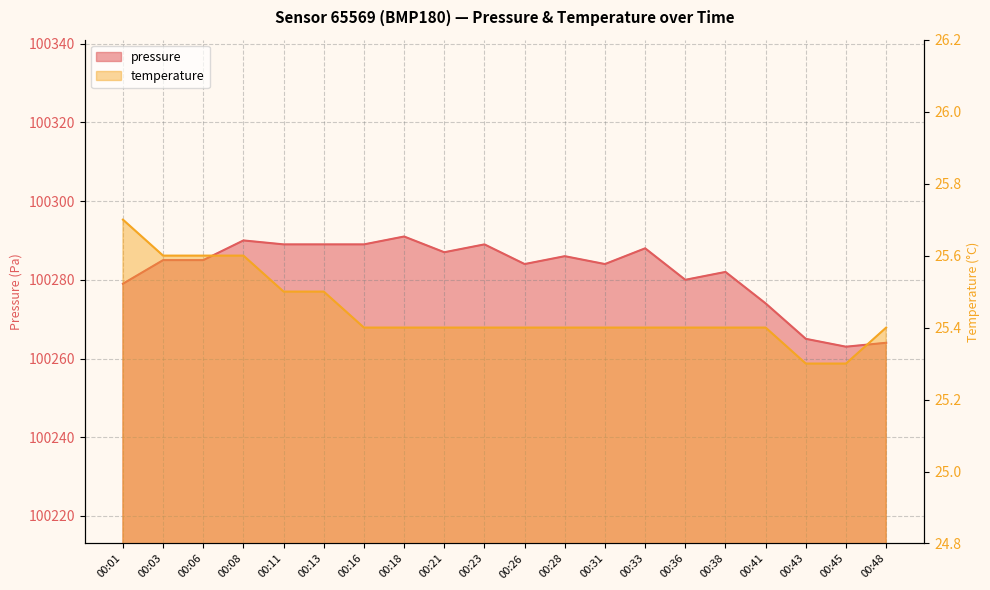

What is the difference between the maximum and minimum values in the pressure series?

28.0